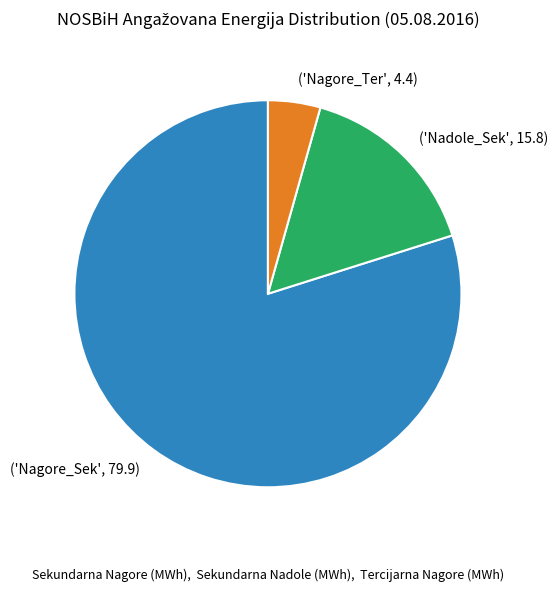

Is there a majority slice in this chart?

Yes